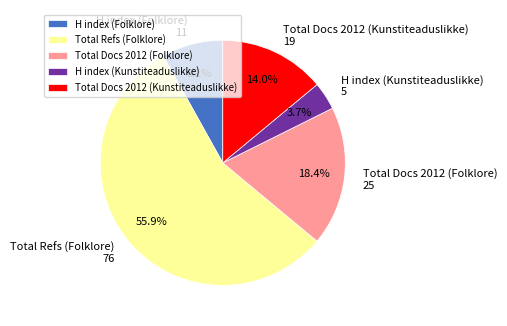

What is the smallest slice in the pie chart?

H index (Kunstiteaduslikke)